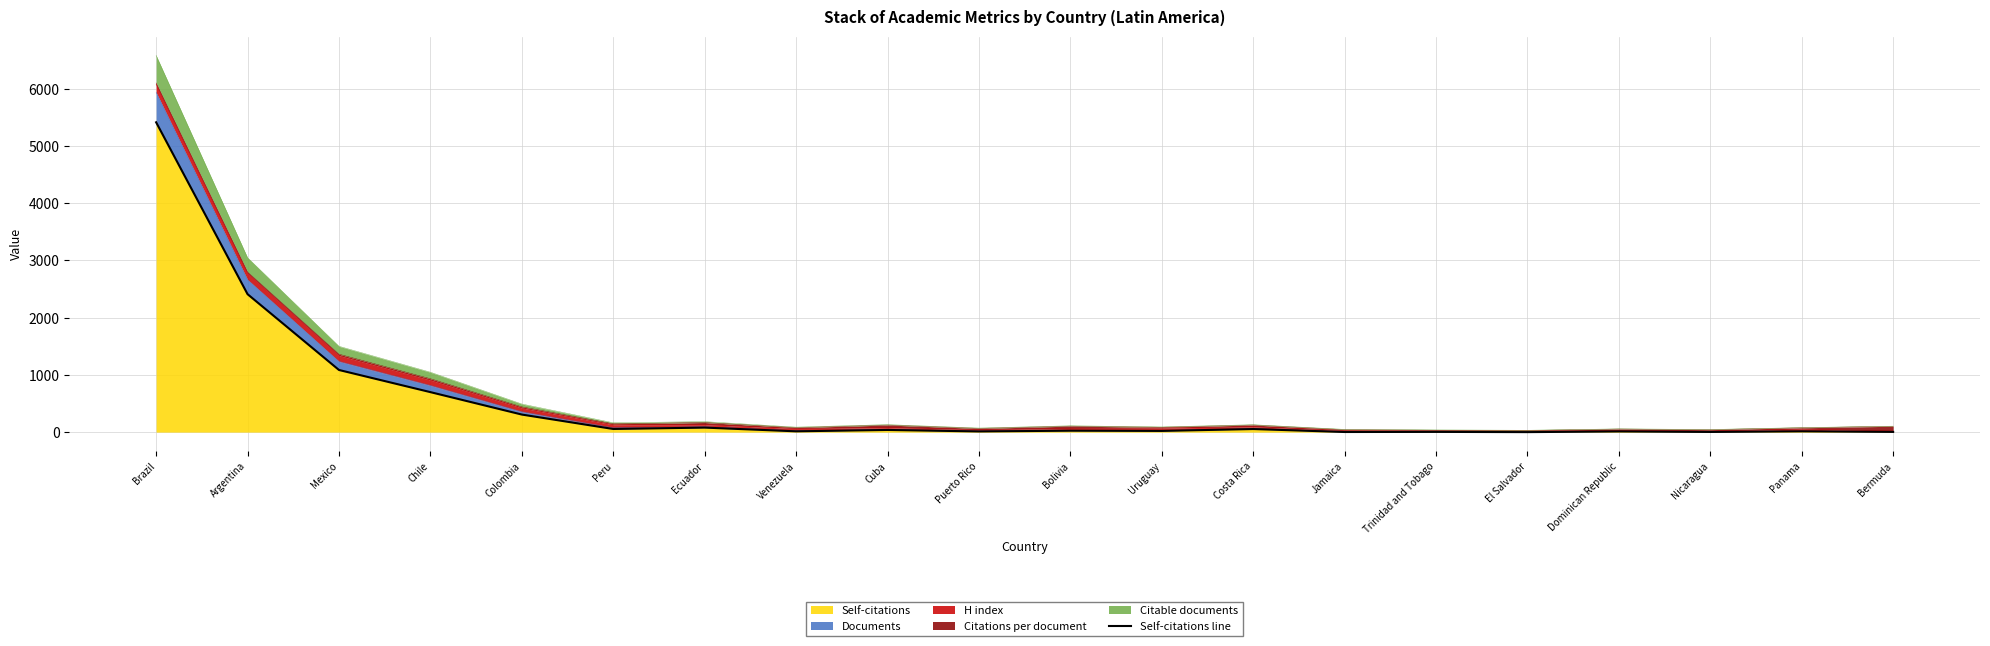

Reading right to left, extract all data points from this chart.

4	14	3	12	0	4	2	54	21	25	12	38	14	79	55	307	699	1086	2411	5415